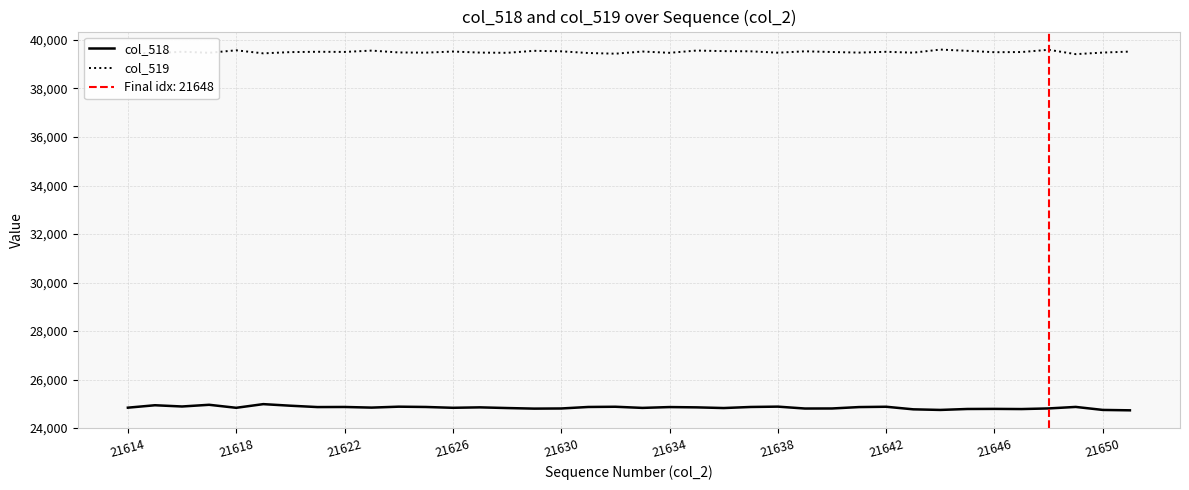

What is the highest value of the col_519 series?

39604